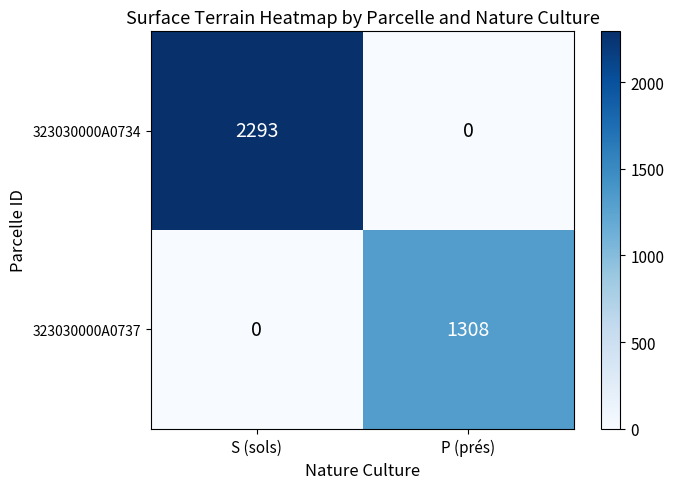

Which label corresponds to the largest value in the chart?

S (sols)